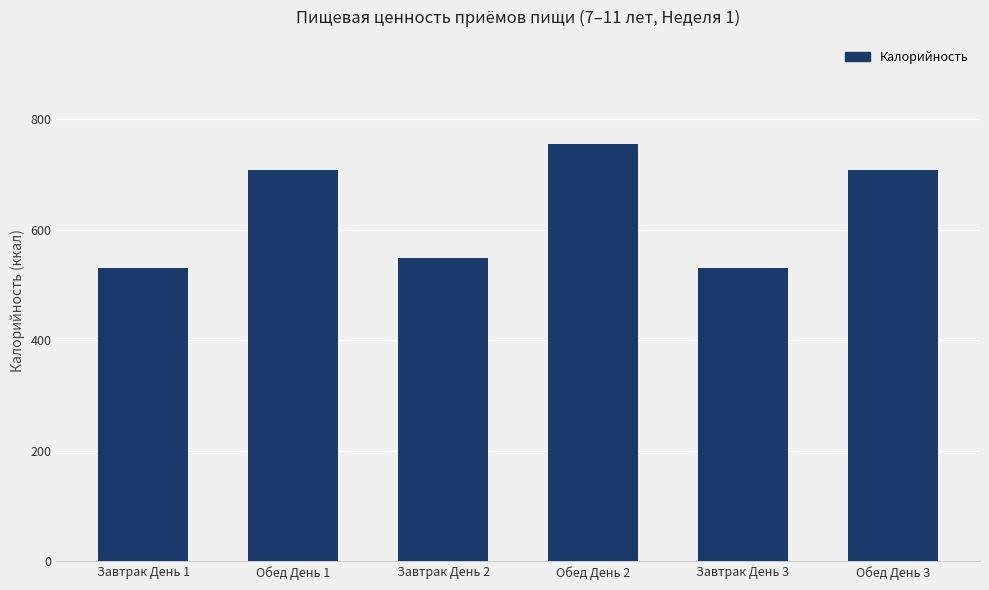

What is the value of the 3rd bar from the left?

549.8